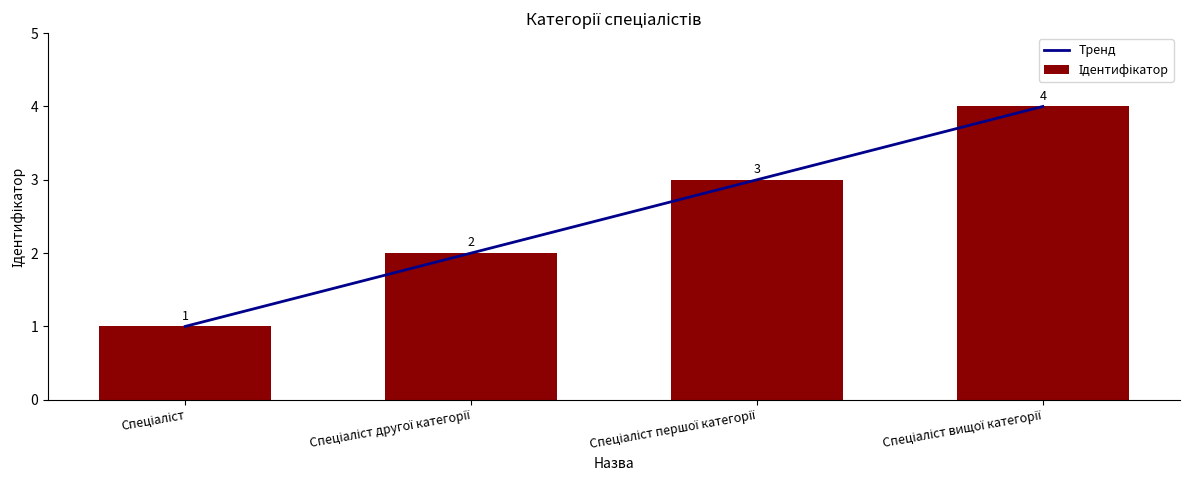

What is the difference between the maximum and minimum values in the Тренд series?

3